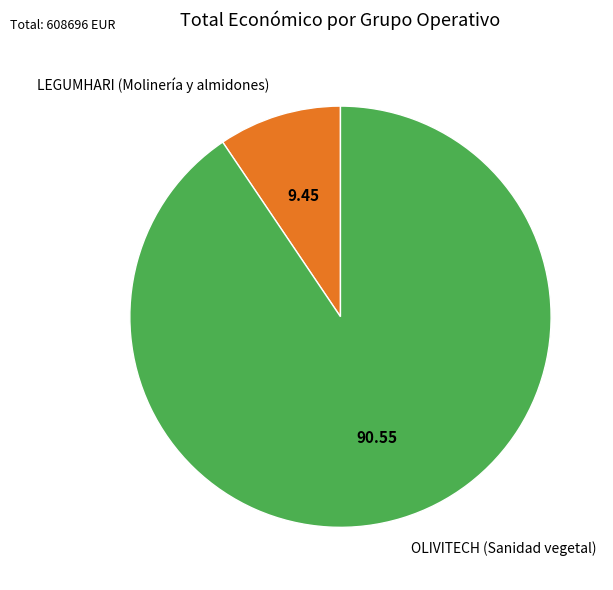

Which slice is the largest?

OLIVITECH (Sanidad vegetal)